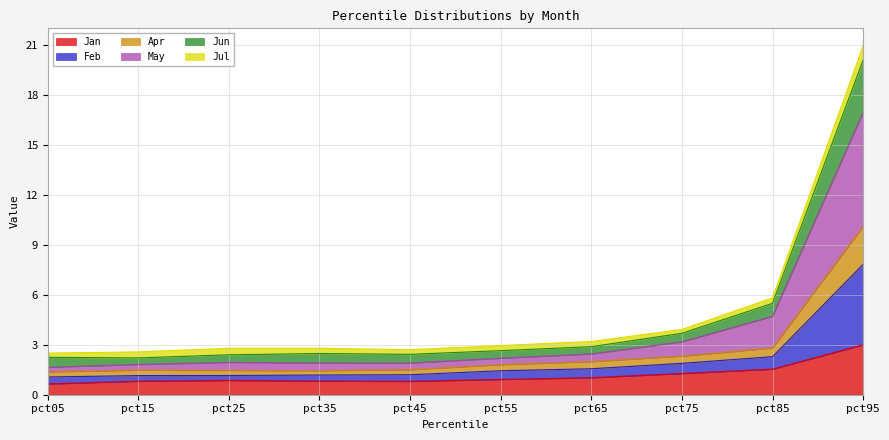

At which category is the sum across all series the highest?

pct95